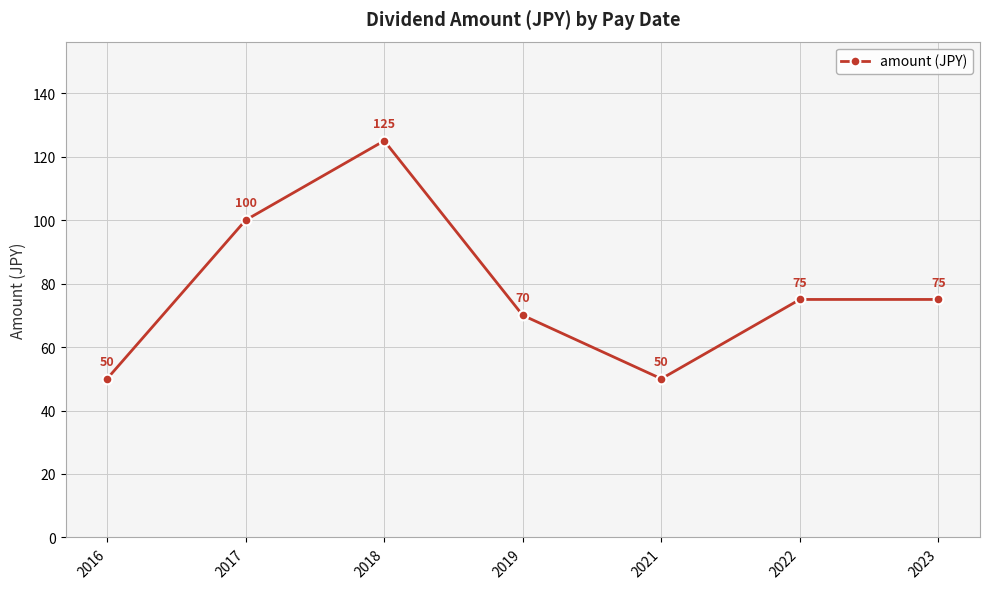

How many values are below 75?

3